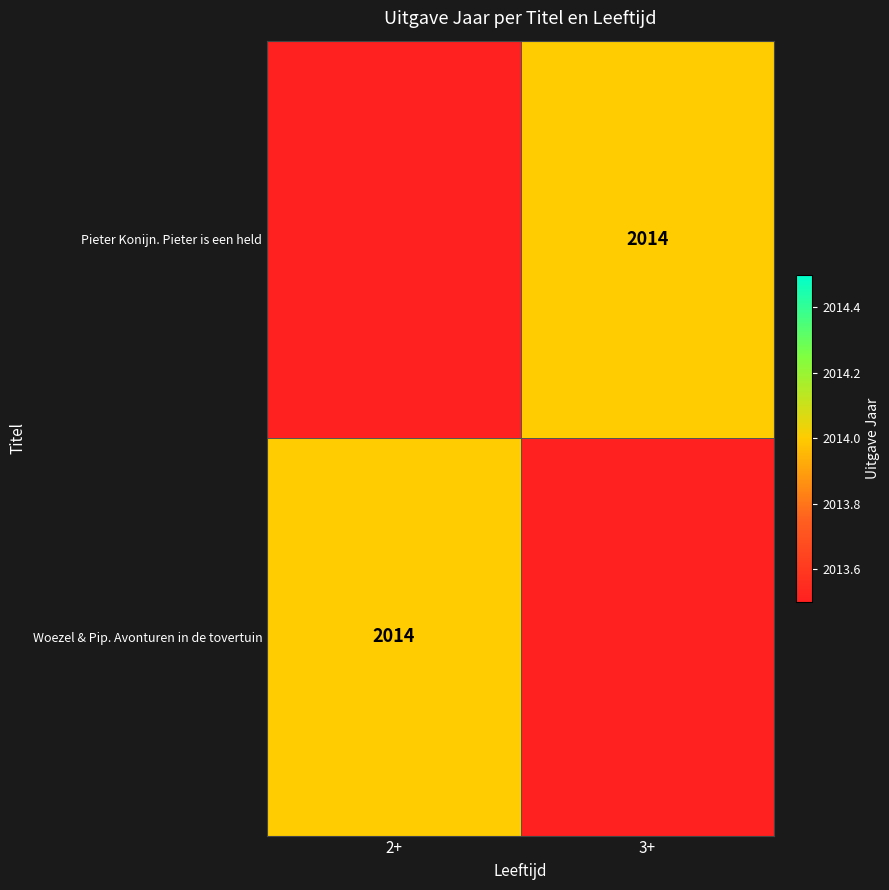

What is the maximum value shown in the chart?

2014